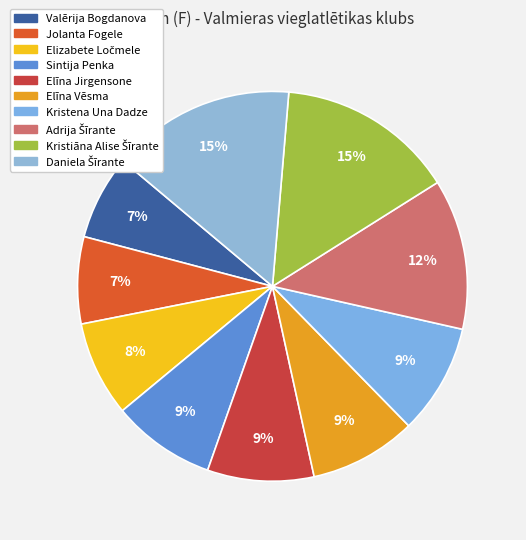

Rank the categories by value from lowest to highest.

Valērija Bogdanova, Jolanta Fogele, Elizabete Ločmele, Sintija Penka, Elīna Jirgensone, Elīna Vēsma, Kristena Una Dadze, Adrija Šīrante, Kristiāna Alise Šīrante, Daniela Šīrante